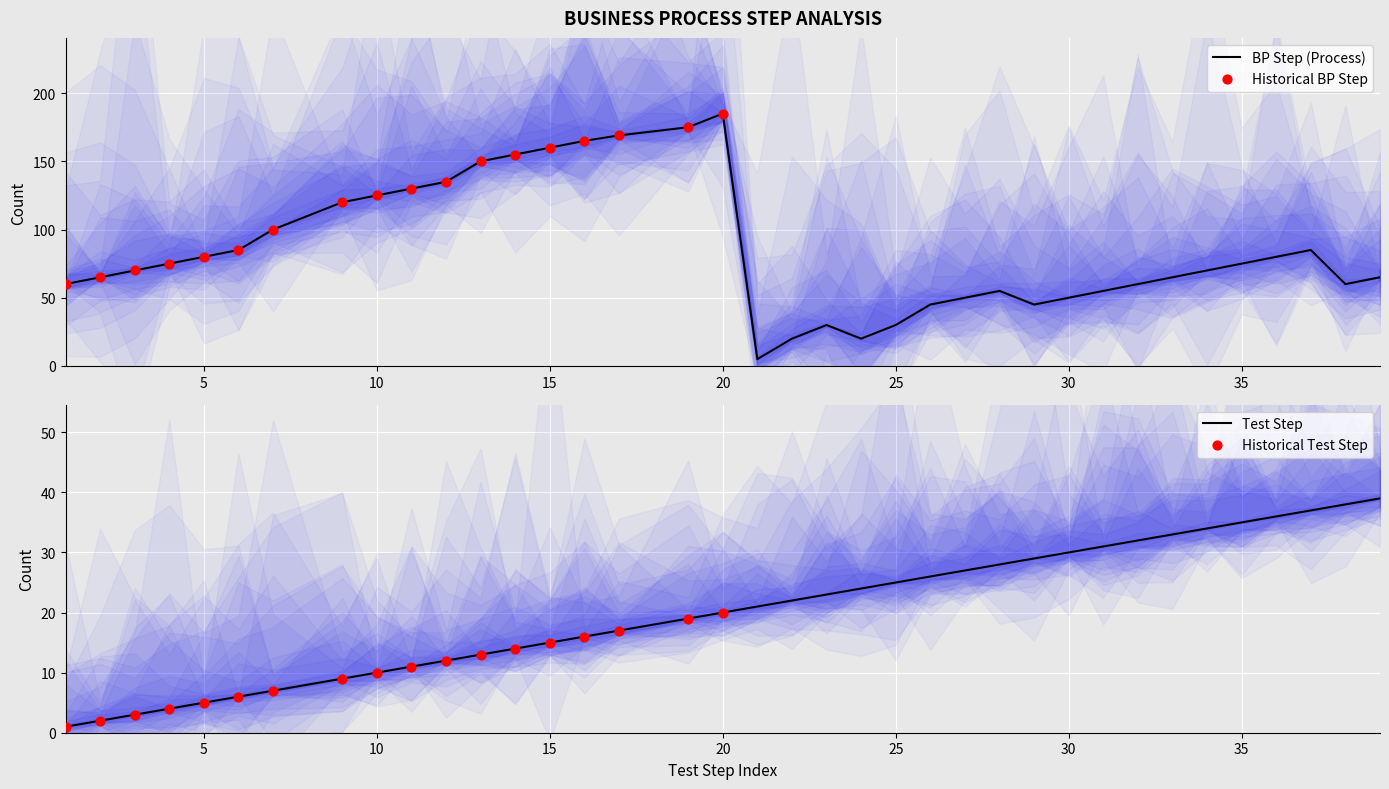

What is the total value across all series at 20?

205